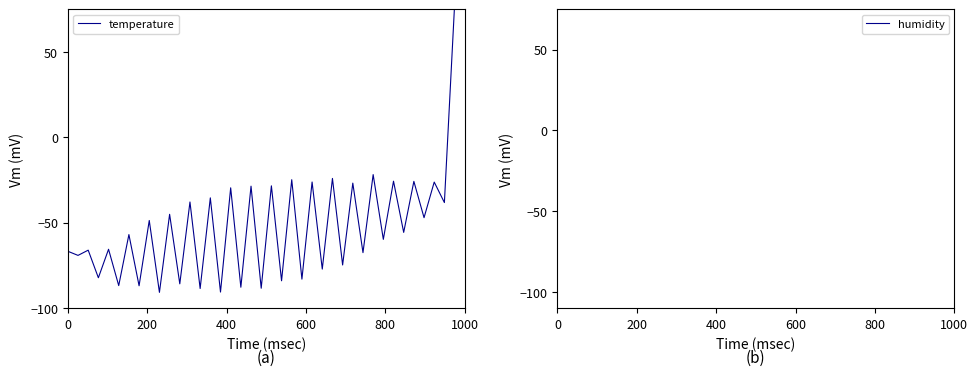

What is the greatest value displayed?

77.4